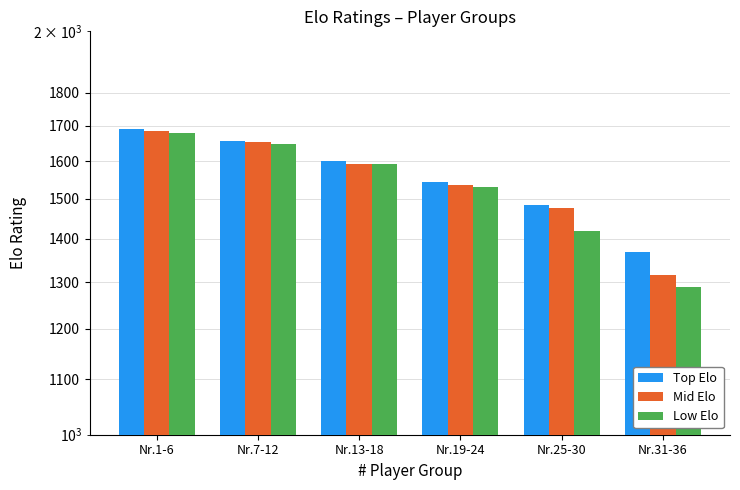

Does the chart contain any negative values?

No